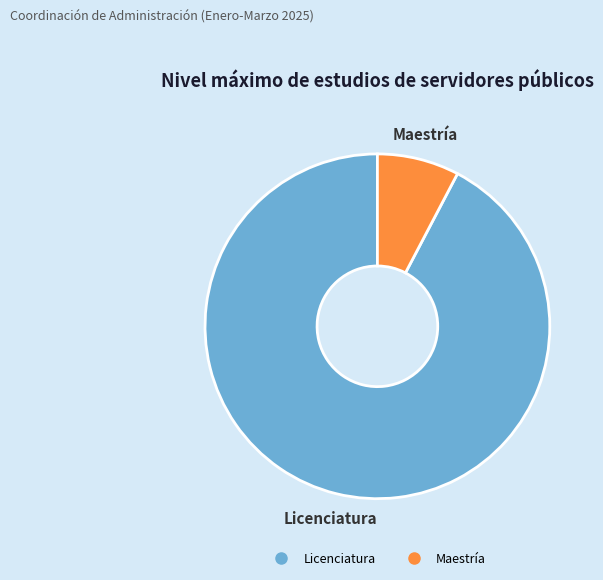

Which category has the smallest portion of the pie?

Maestría